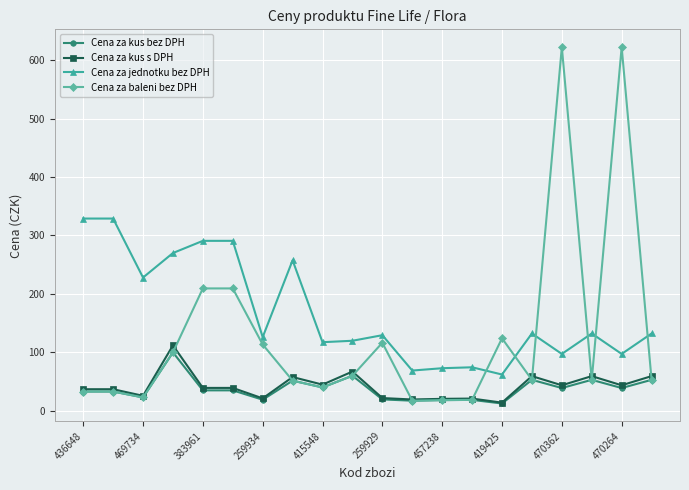

What is the minimum value for Cena za kus s DPH?

13.9